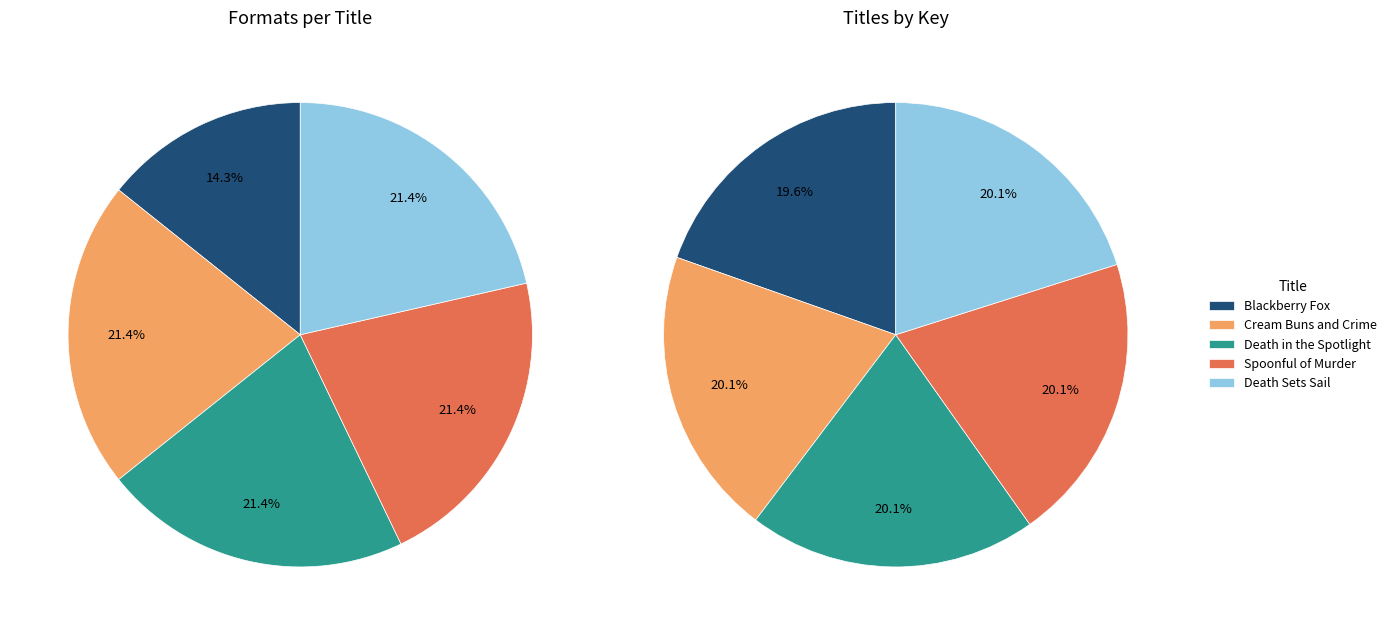

What percentage is NOT represented by Cream Buns and Crime?

79.9%